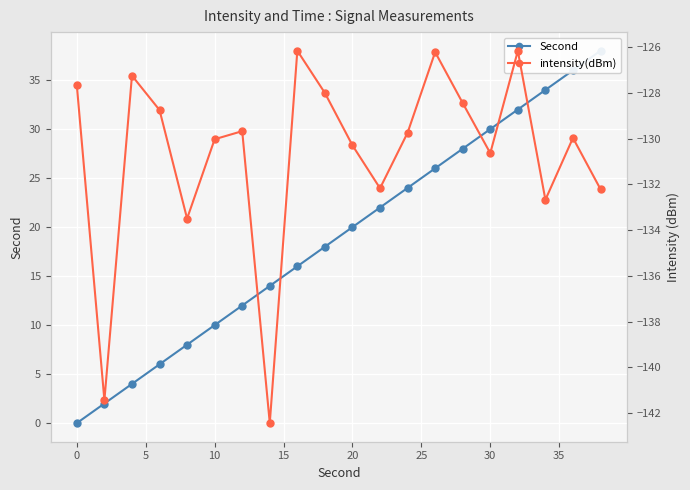

List the series in order of their peak value, highest first.

Second, intensity(dBm)